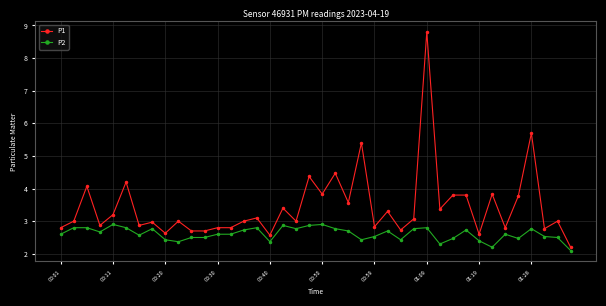

True or false: P1 and P2 intersect in this chart.

False